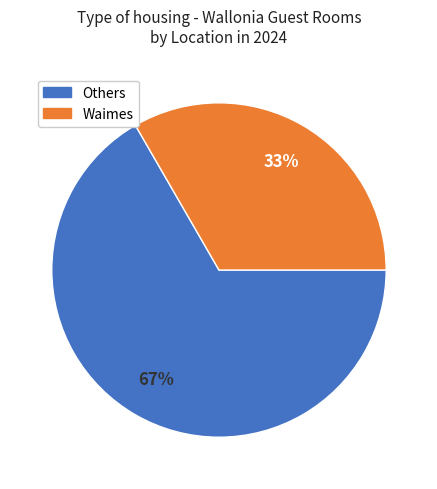

Does any single category account for the majority?

Yes